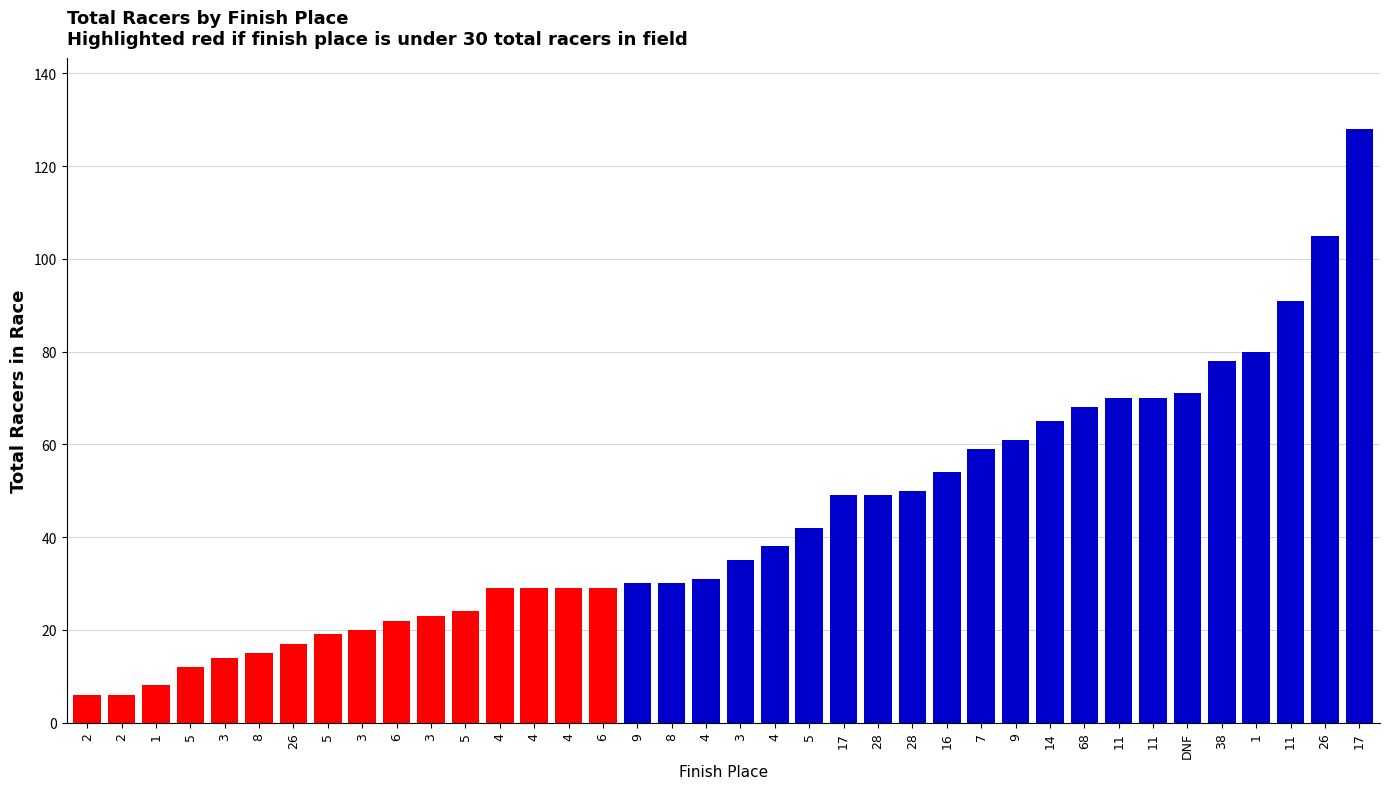

How many bars are there in total?

38